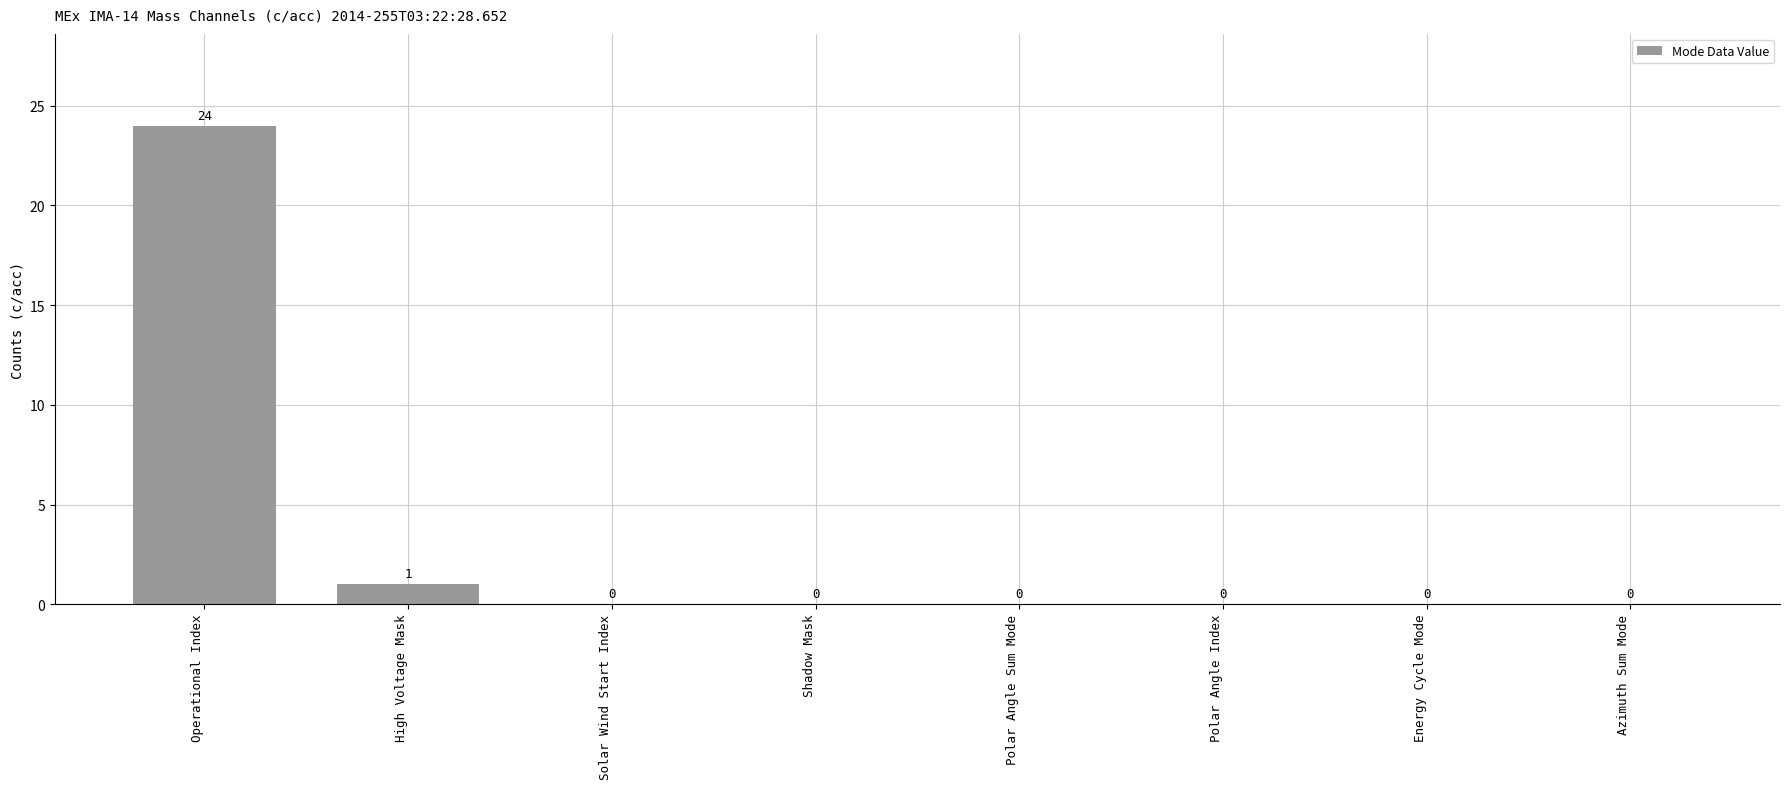

Where is the data nearest to the value 12?

High Voltage Mask